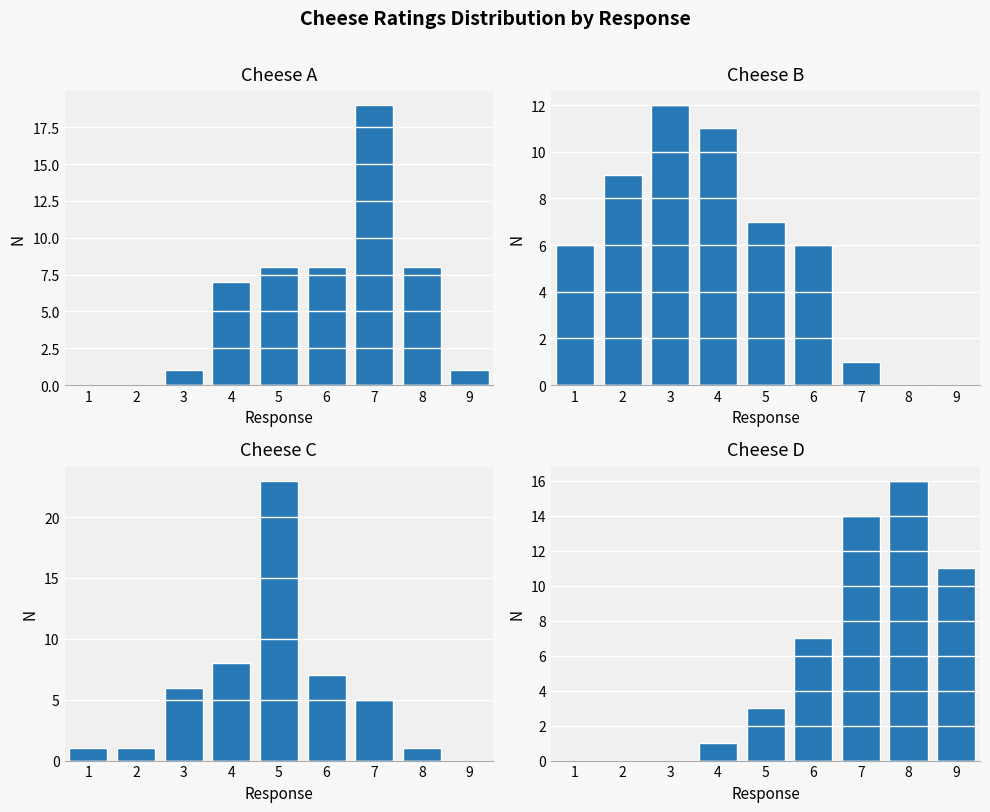

Which series has the widest spread of values?

C